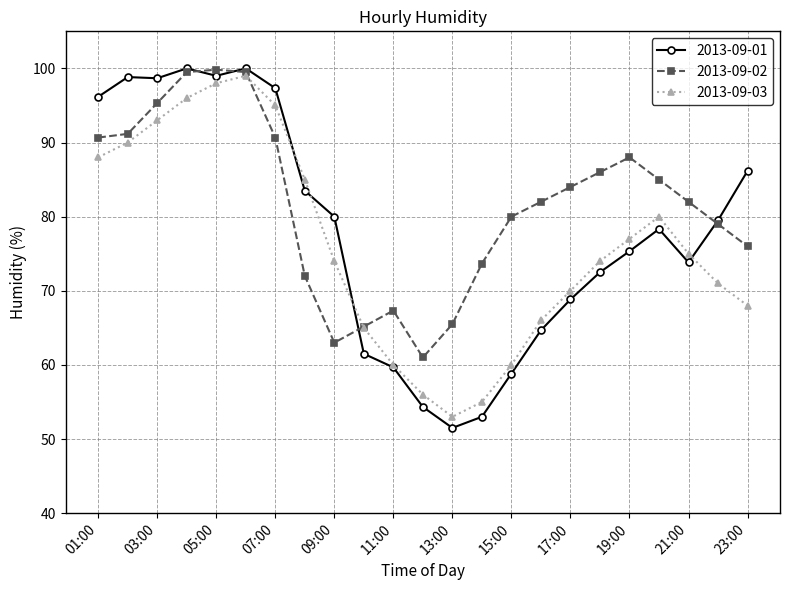

What is the smallest value displayed?

51.5